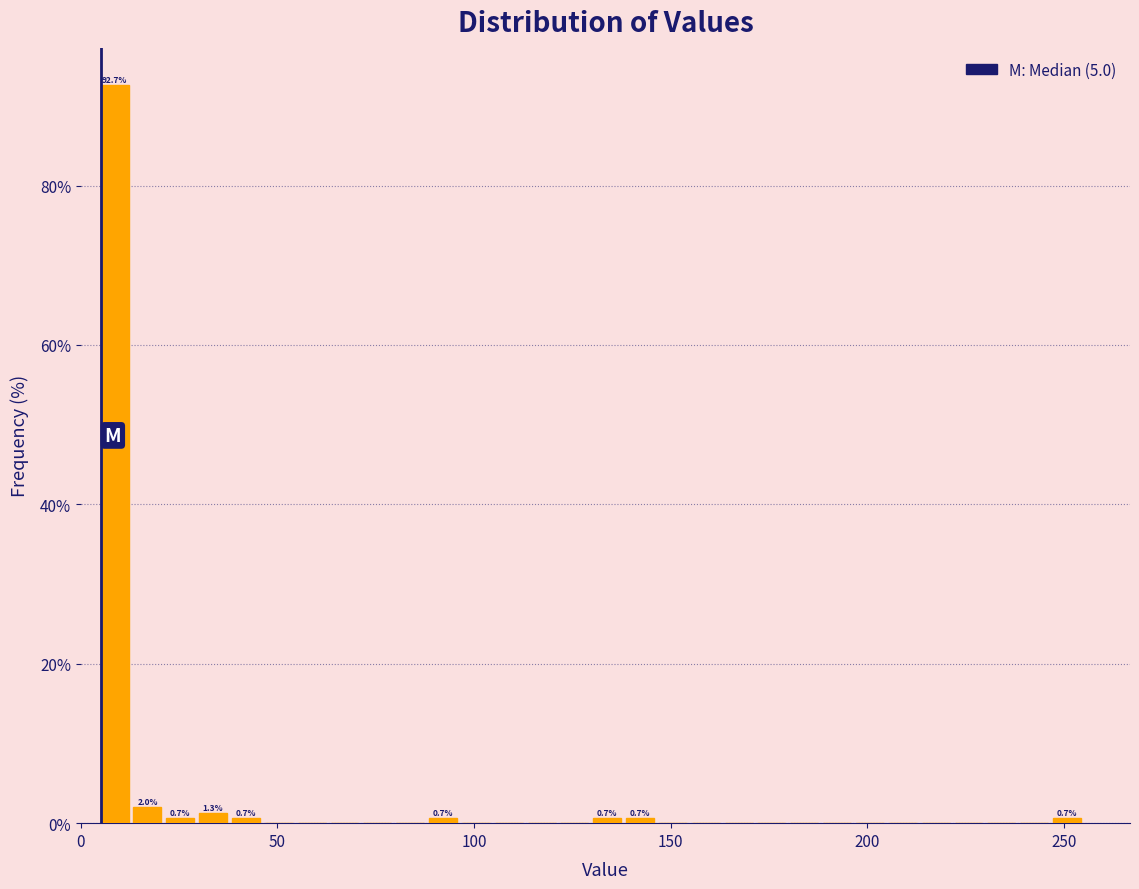

Read against the x-axis, roughly where is the centre of the tallest bar?

10